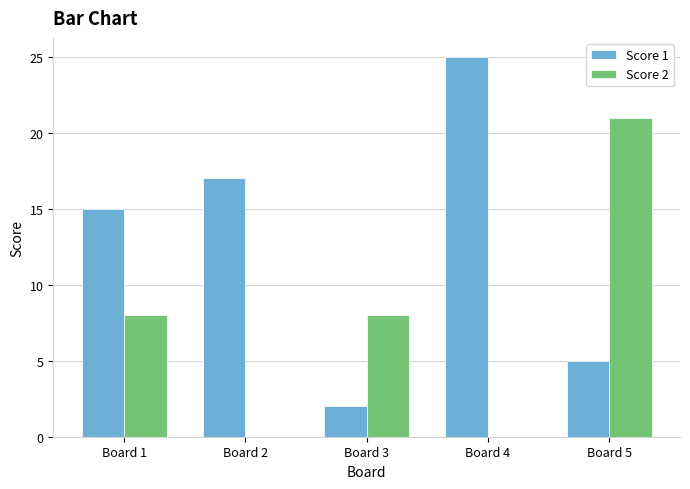

Which series has the largest total across all categories?

Score 1